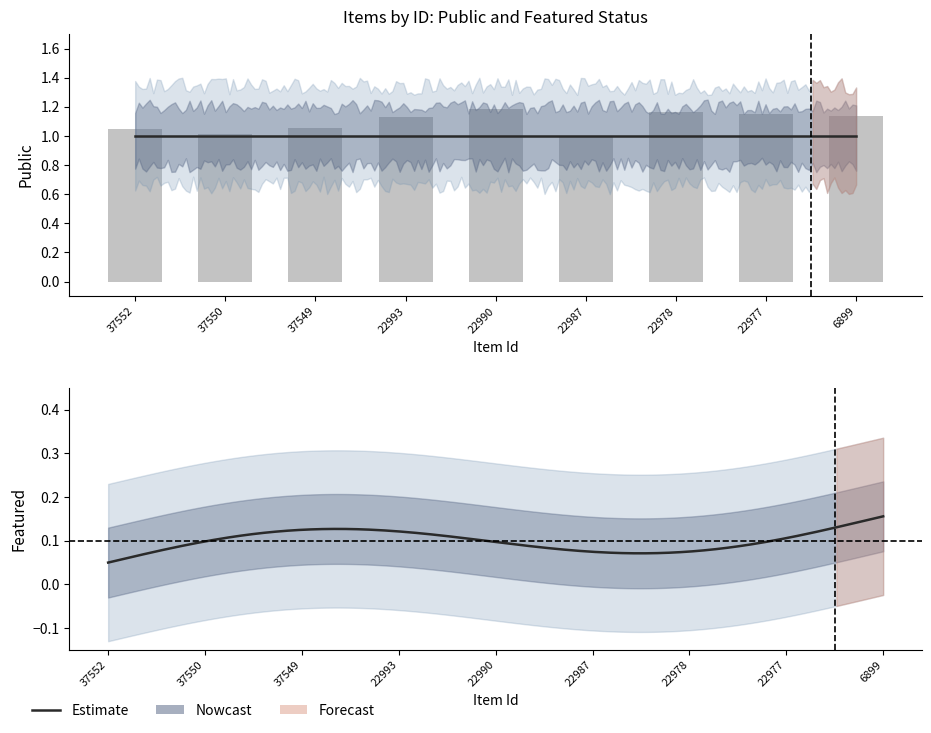

Is the value of public at 37552 greater than the value of featured at 22977?

Yes